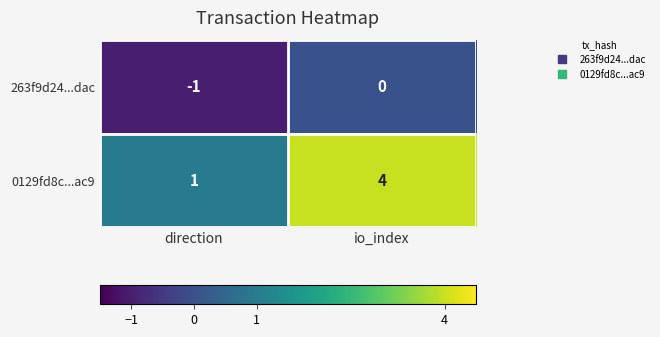

What is the total value across all series at io_index?

4